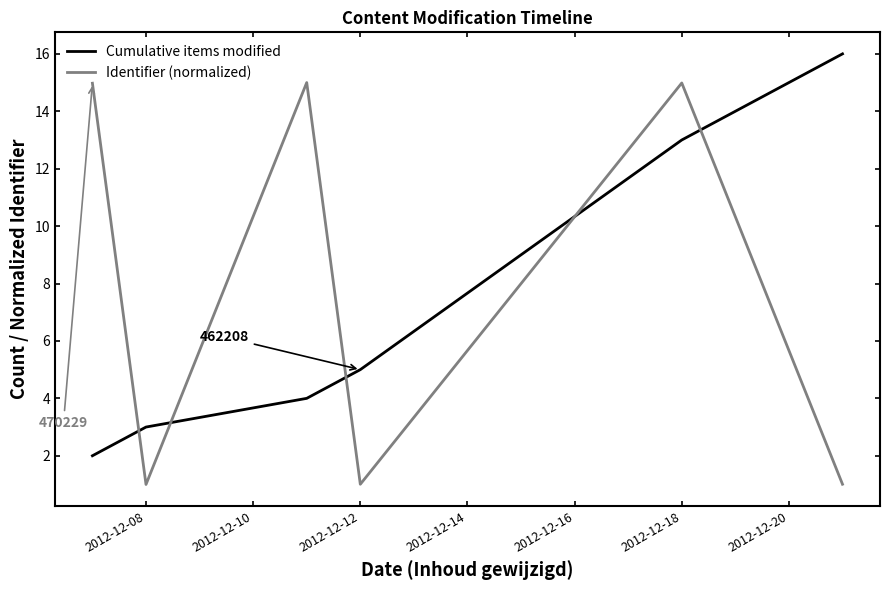

Does the chart have visible grid lines?

No